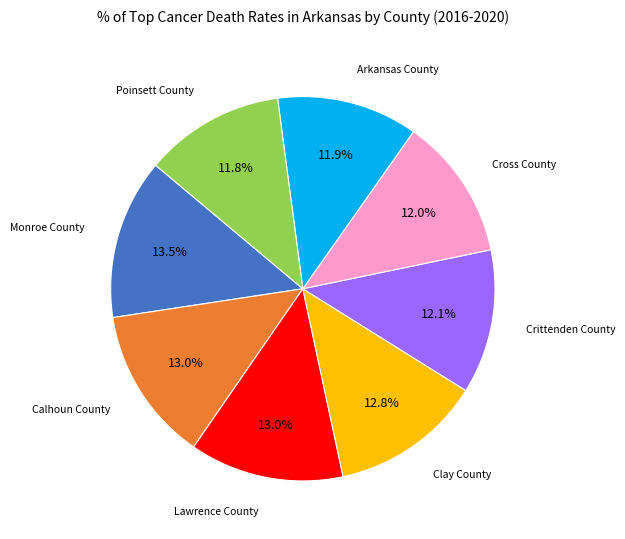

Does Poinsett County account for over 50% of the chart?

No